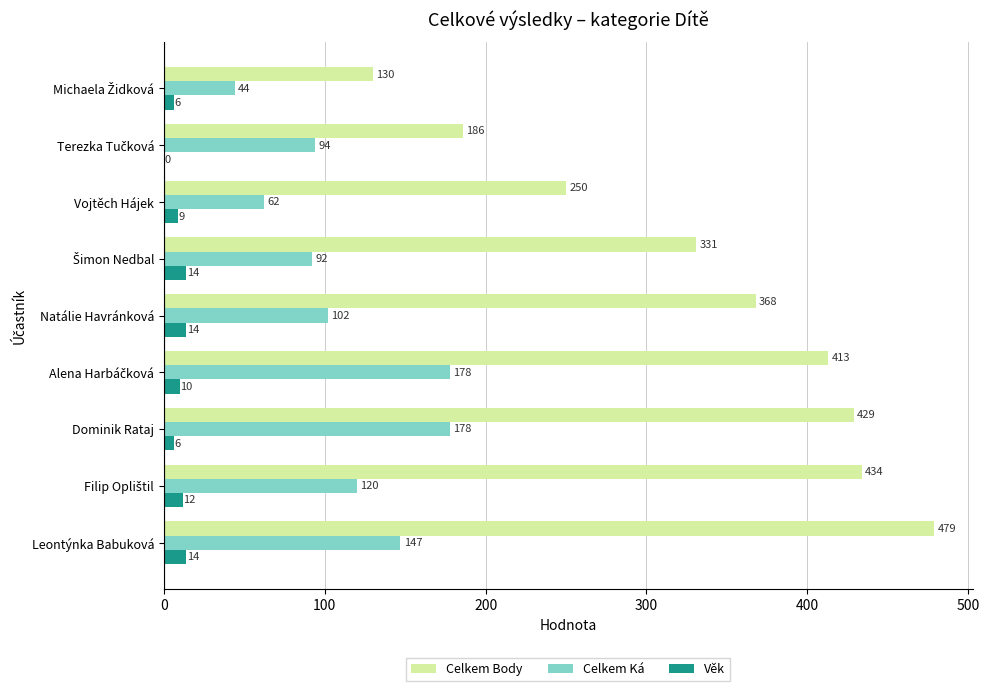

What is the approximate value of Celkem Body at Leontýnka Babuková, to the nearest 5?

480